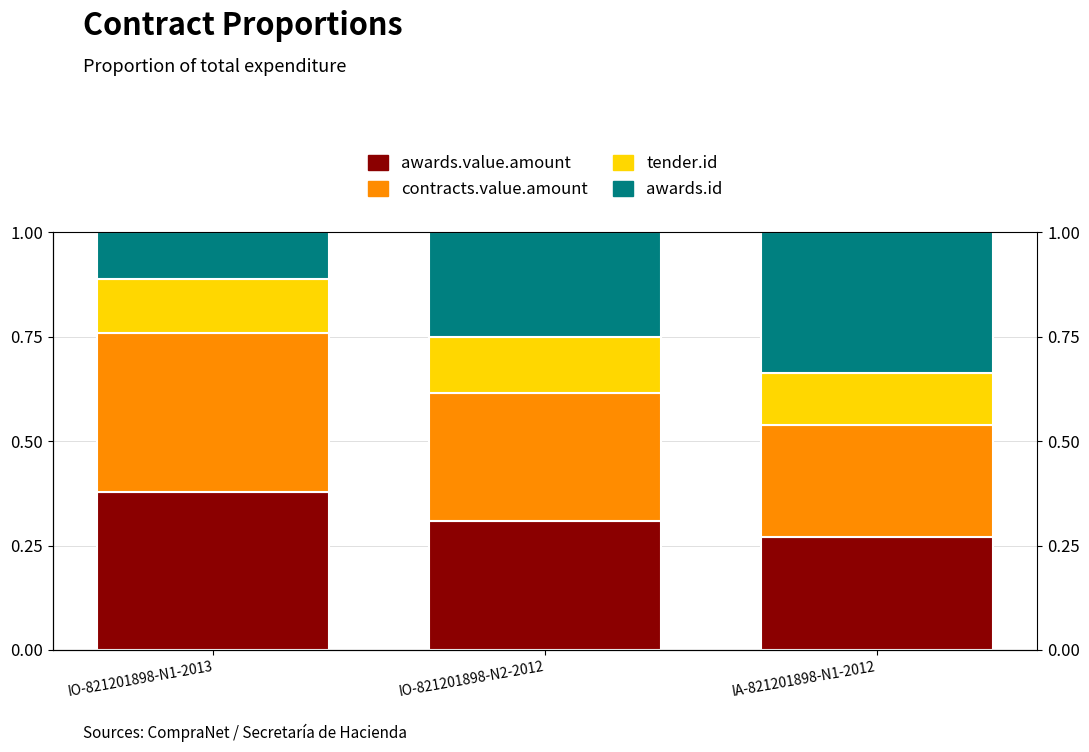

The value of tender.id at IO-821201898-N2-2012 is 0.2. True or false?

False